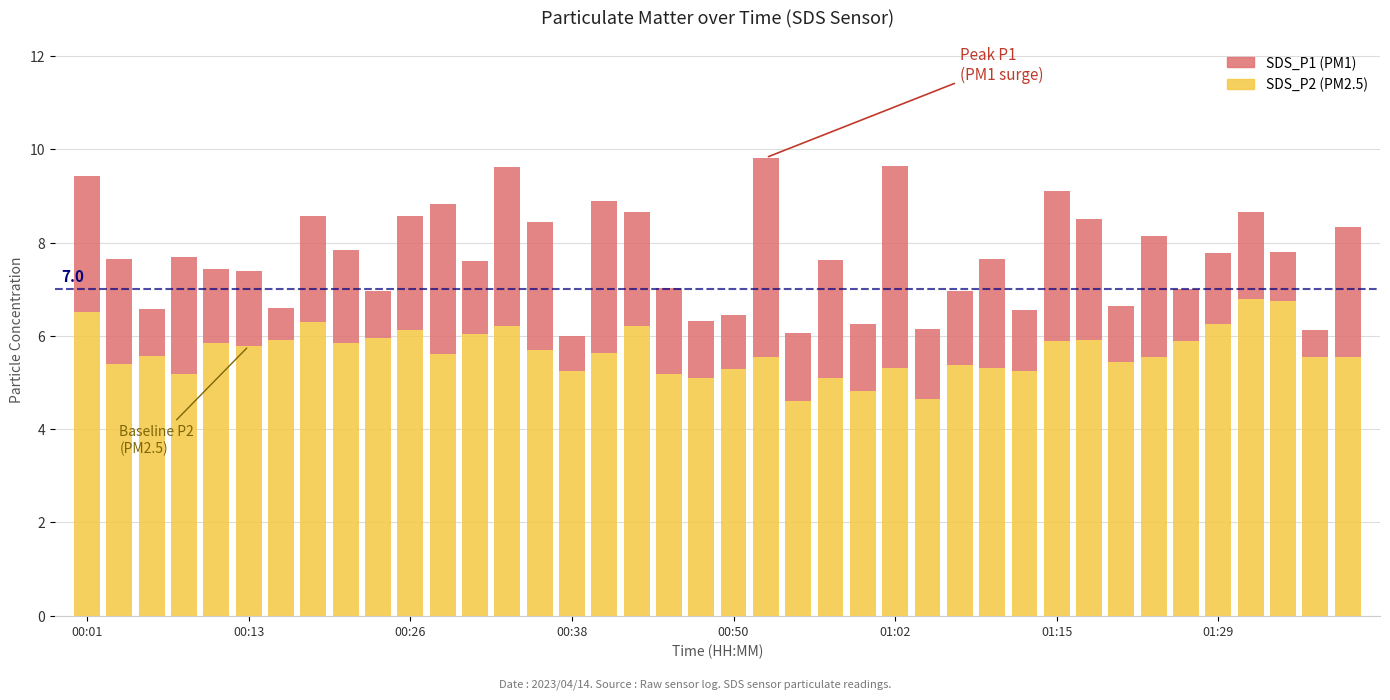

What is the minimum value for SDS_P2 (PM2.5)?

4.6